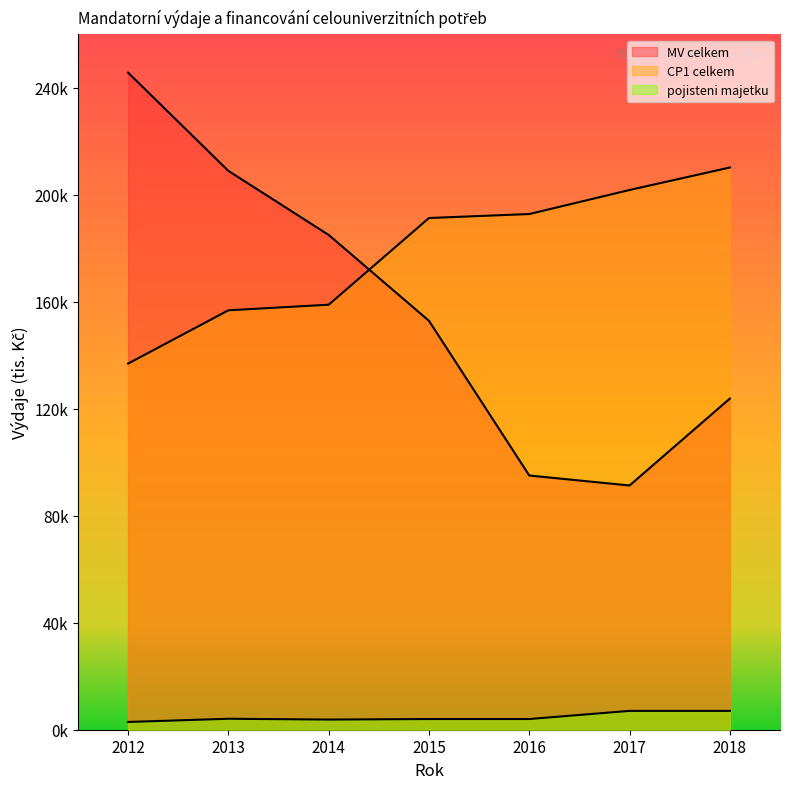

What is the average value of the CP1 celkem series?

178417